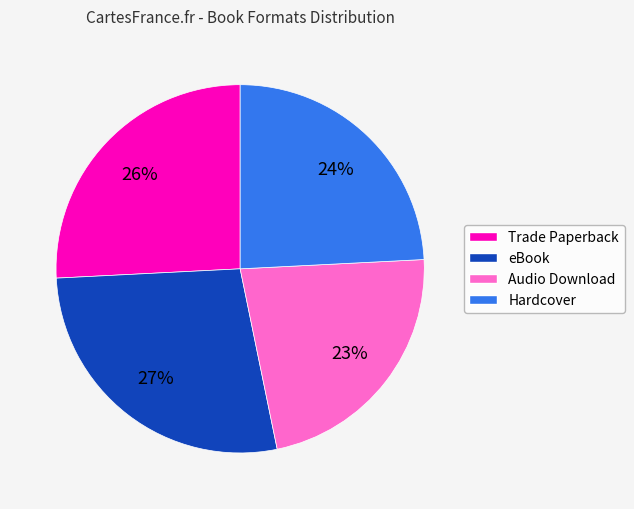

Do Hardcover and eBook together represent more than half of the pie?

Yes